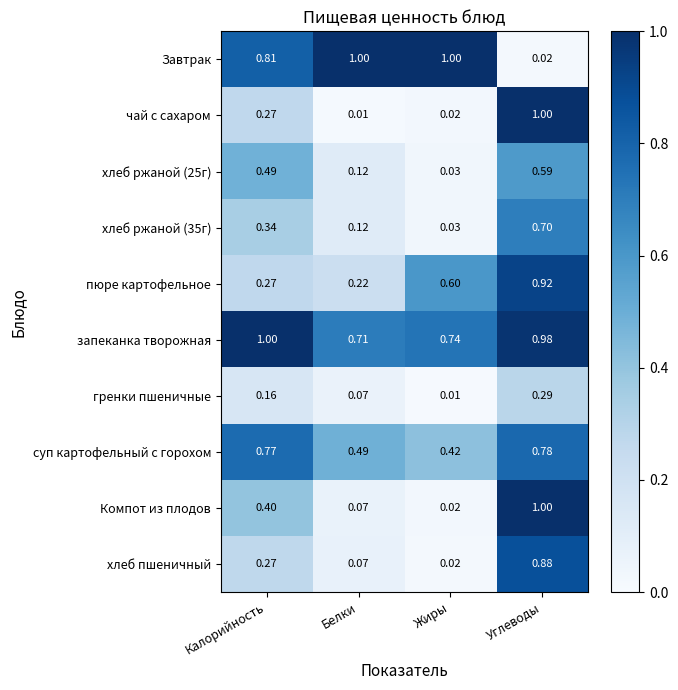

List the labels in order of гренки пшеничные value, smallest first.

Жиры, Белки, Калорийность, Углеводы